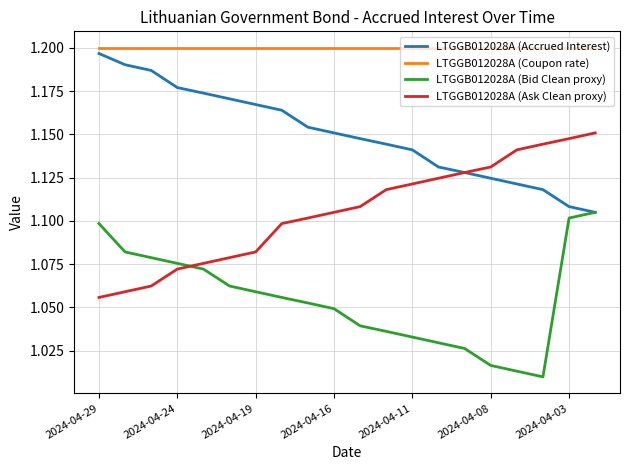

True or false: LTGGB012028A (Coupon rate) and LTGGB012028A (Bid Clean proxy) intersect in this chart.

False